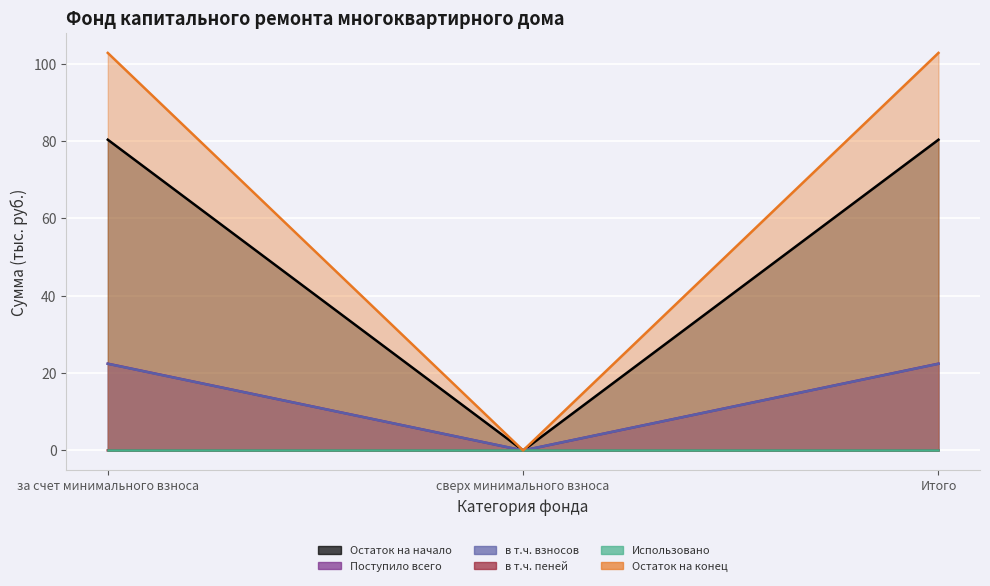

The Поступило всего series shows 10.9 at Итого. True or false?

False